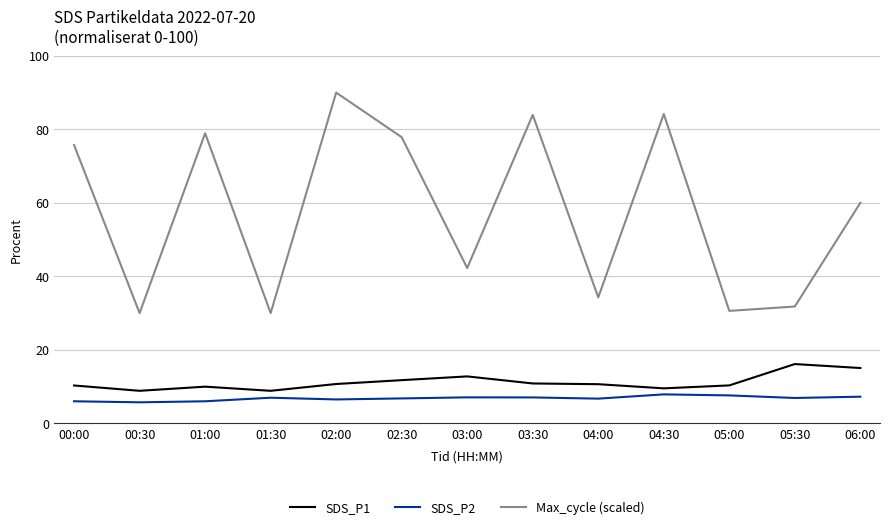

List the series in order of their peak value, highest first.

Max_cycle (scaled), SDS_P1, SDS_P2